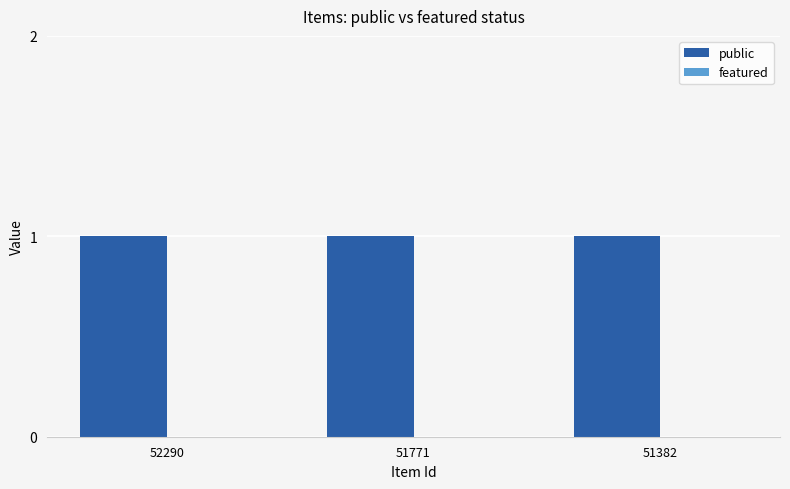

Are the bars horizontal?

No